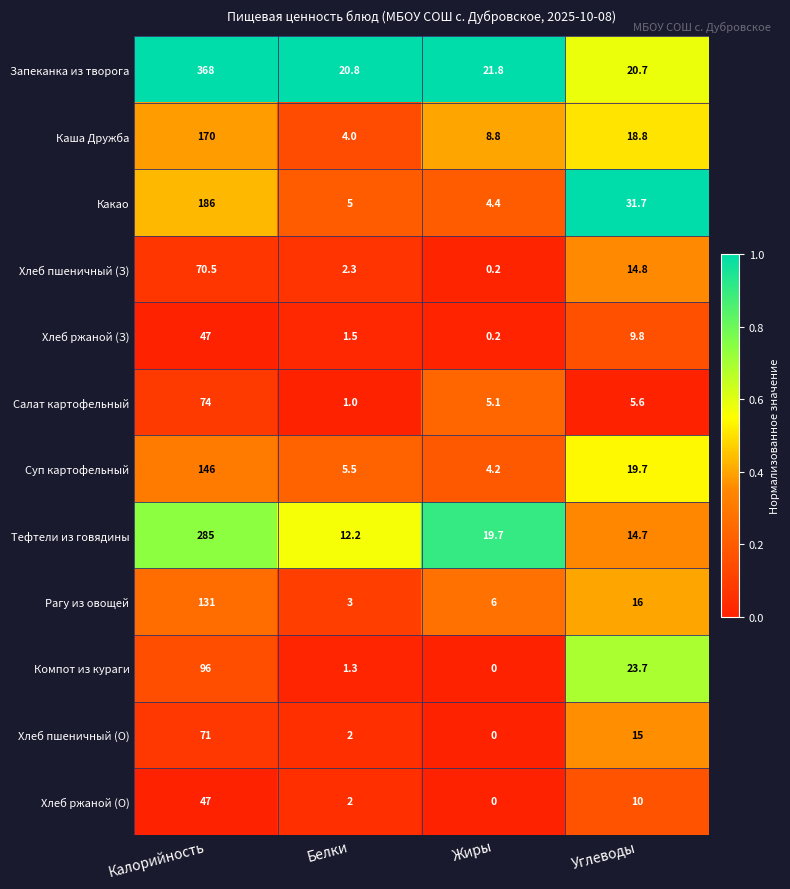

Rank the categories by Запеканка из творога value from lowest to highest.

Углеводы, Белки, Жиры, Калорийность